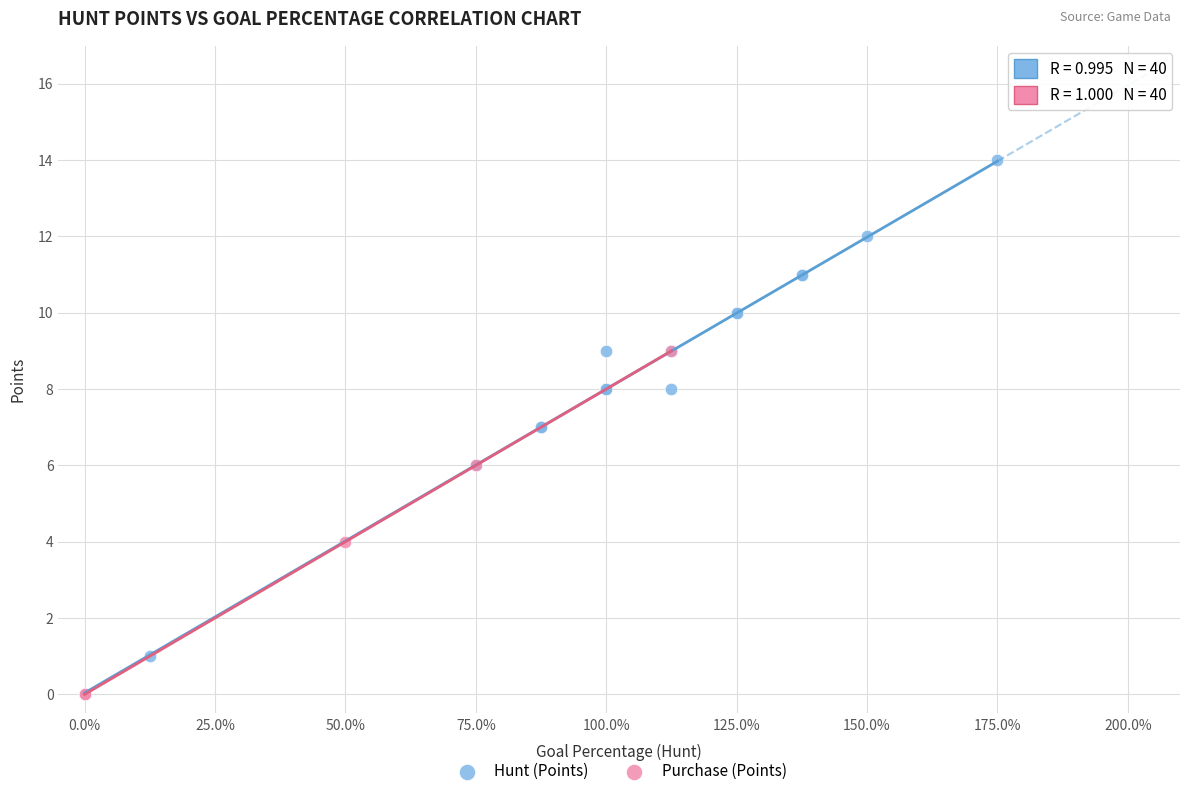

Which series has the largest Y range (max minus min)?

Hunt (Points)